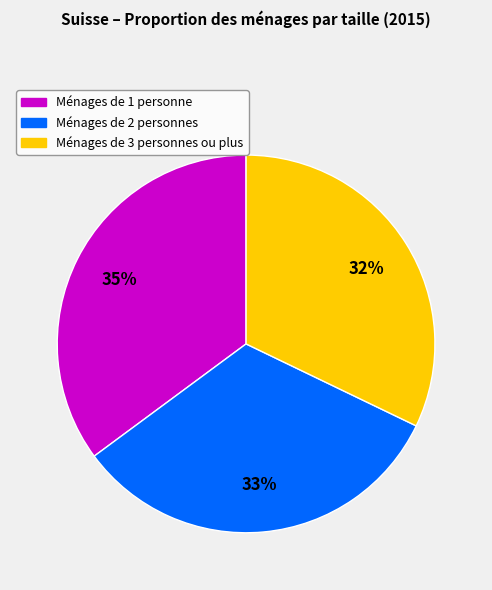

Does any single category account for the majority?

No